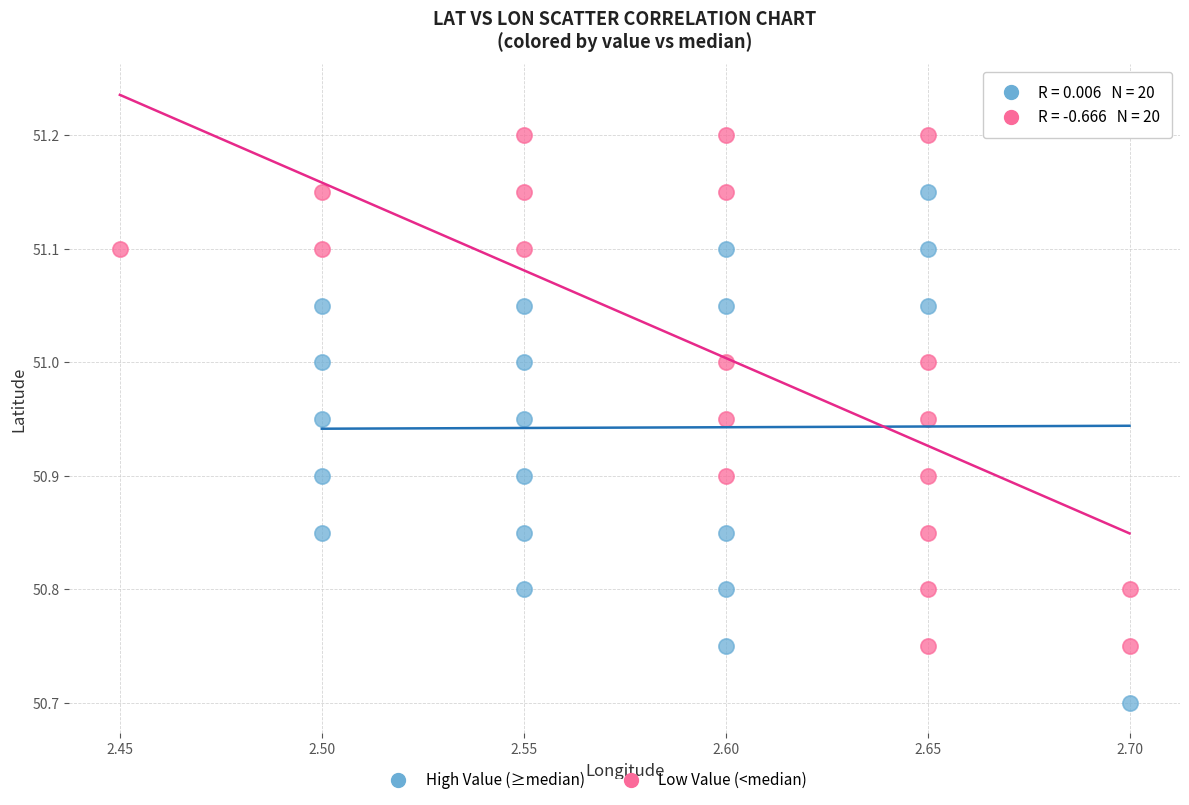

Which series contains the highest Y value?

Low Value (<median)